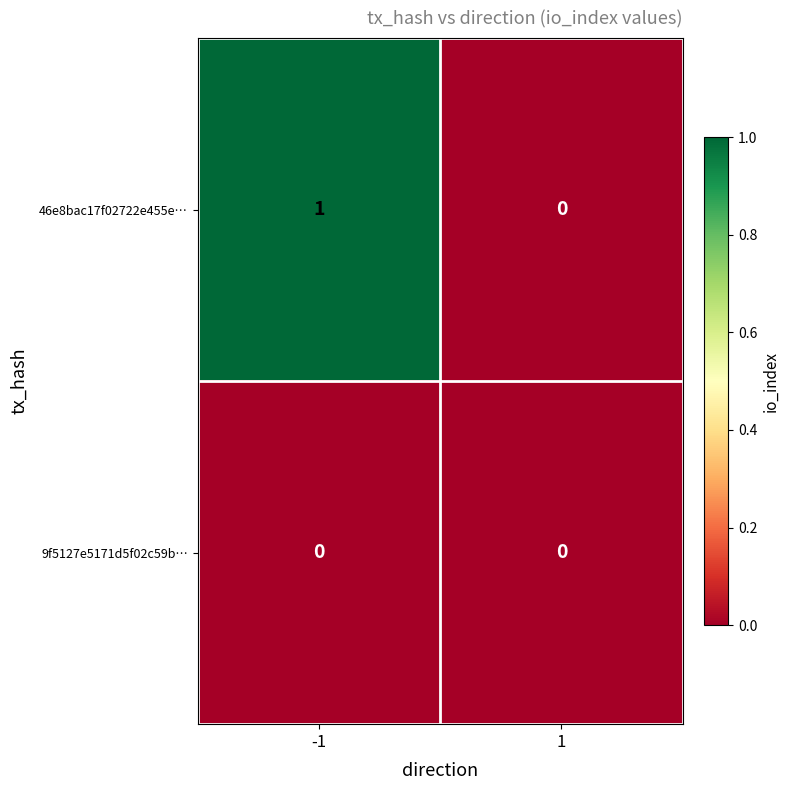

Which series changed the most between -1 and 1?

46e8bac17f02722e455e…